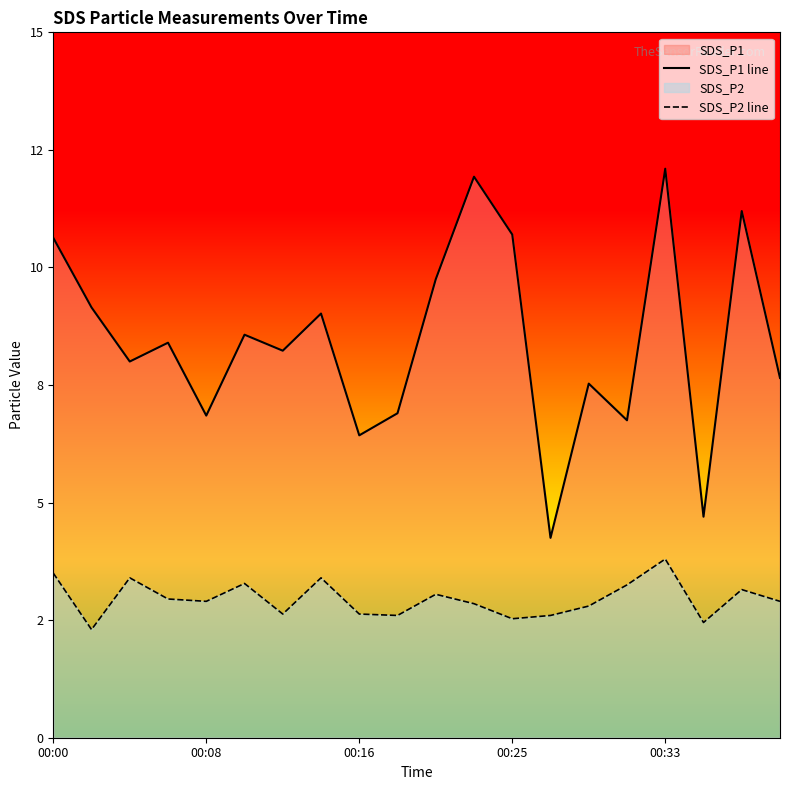

True or false: SDS_P1 and SDS_P2 intersect in this chart.

False